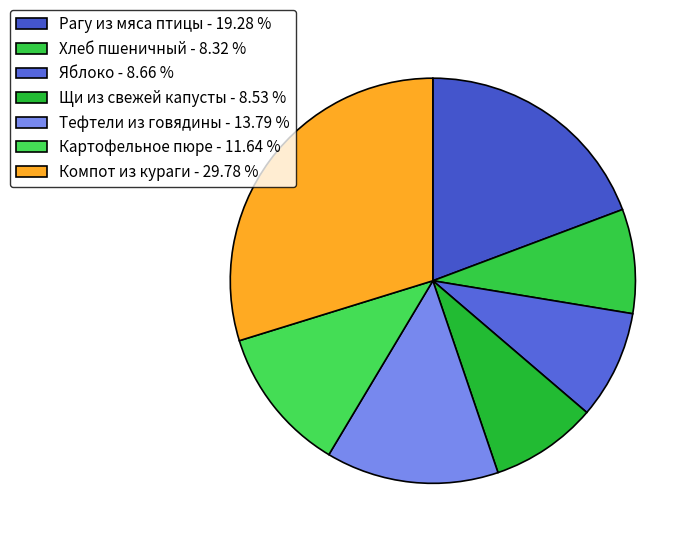

How many slices are in this pie chart?

7